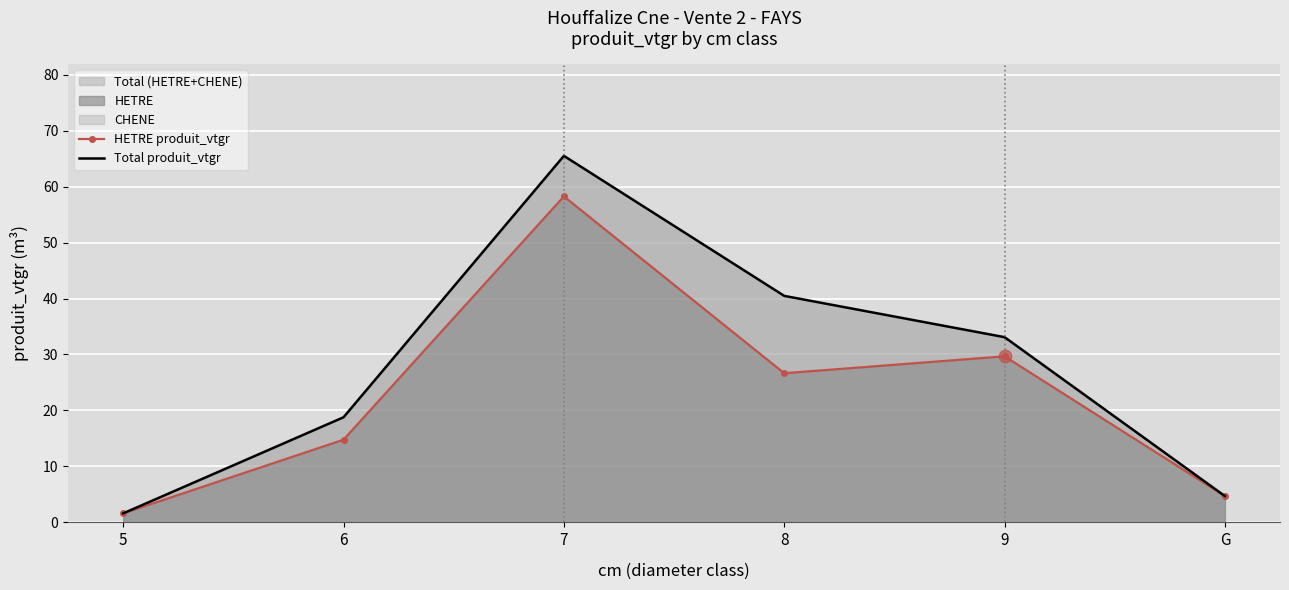

True or false: HETRE produit_vtgr has a value of 41.2 at 8.

False